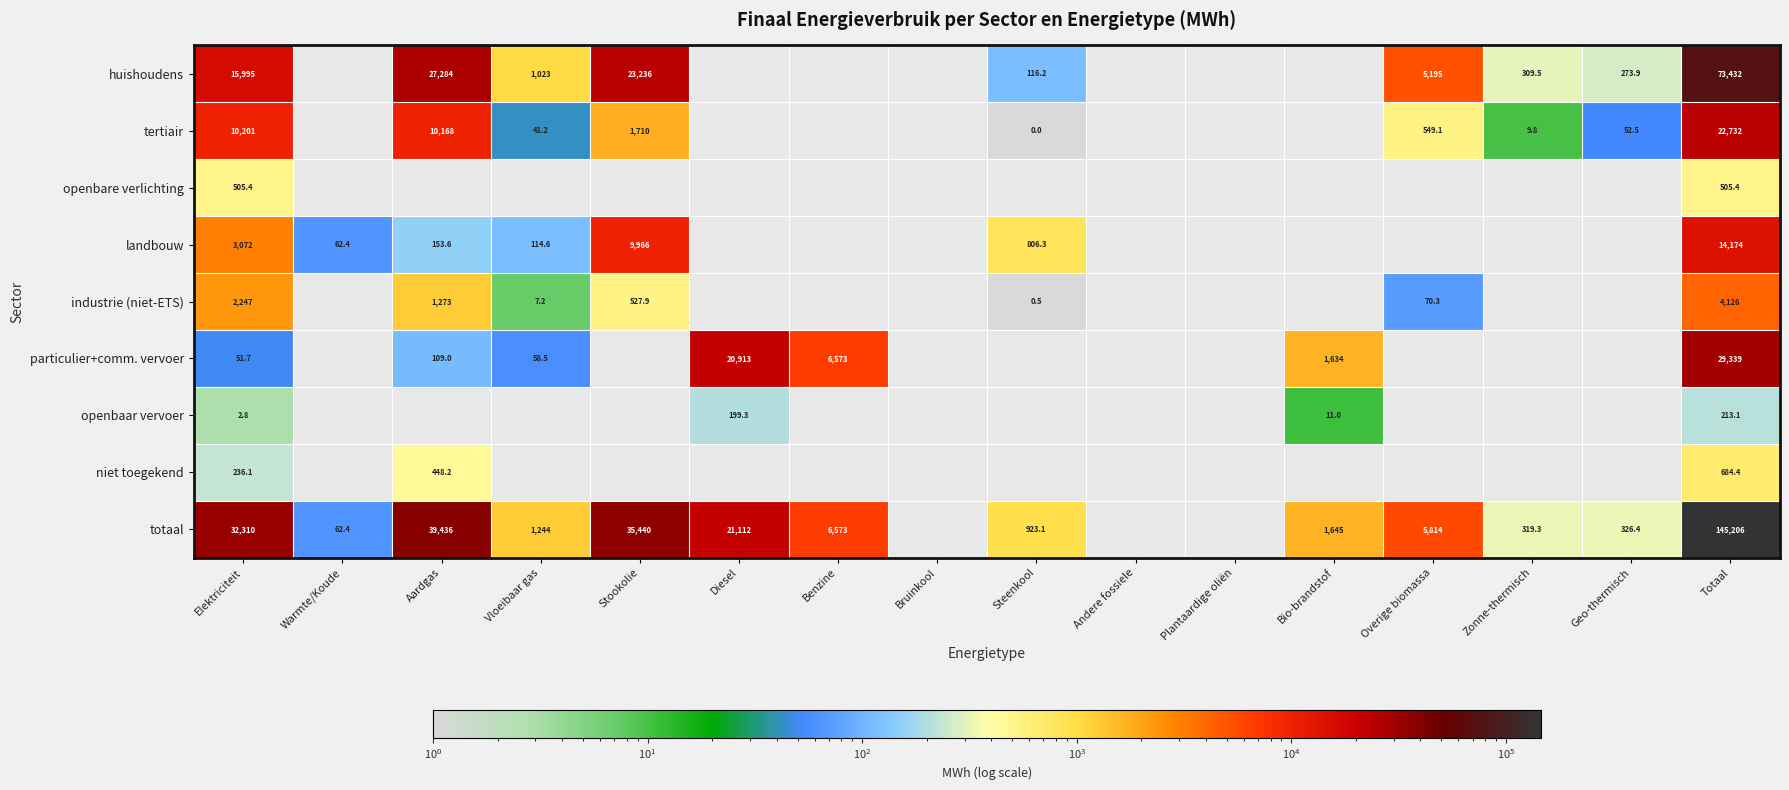

Is it true that huishoudens equals 309.5 at Zonne-thermisch?

True